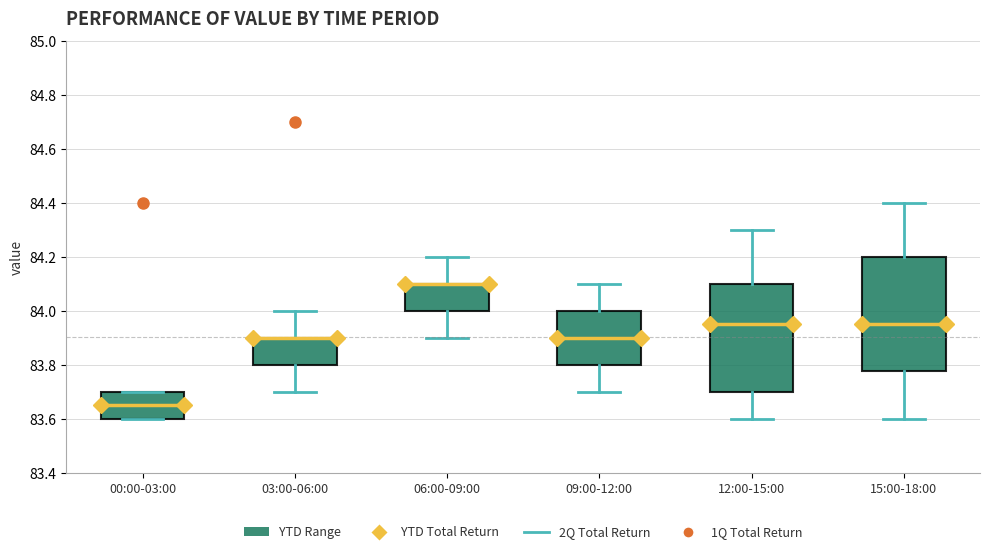

Which box is the tallest, from its lower edge to its upper edge?

15:00-18:00